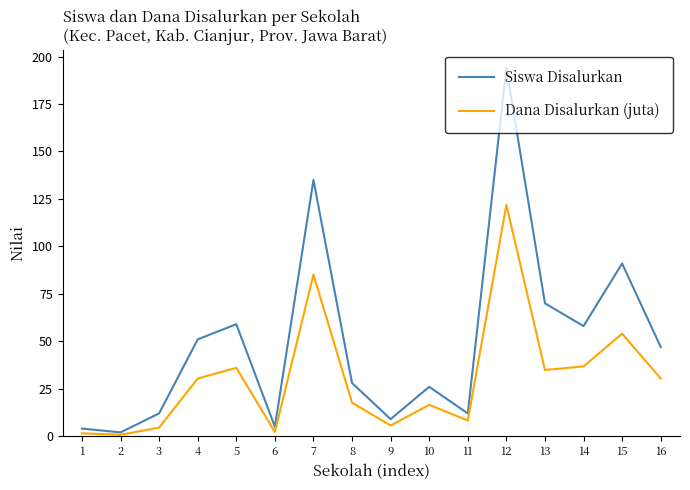

Rank the series at 8 from lowest to highest value.

Dana Disalurkan (juta), Siswa Disalurkan